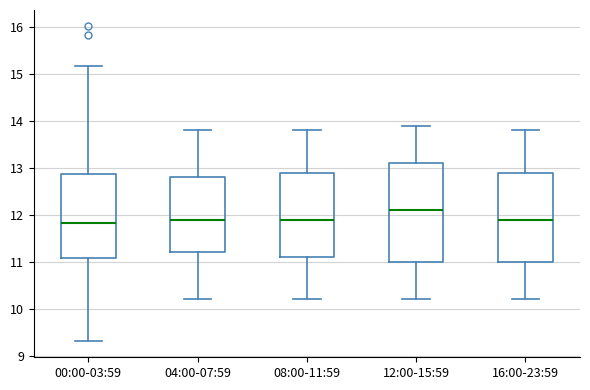

Comparing the boxes themselves (not the whiskers), which one is the tallest?

12:00-15:59